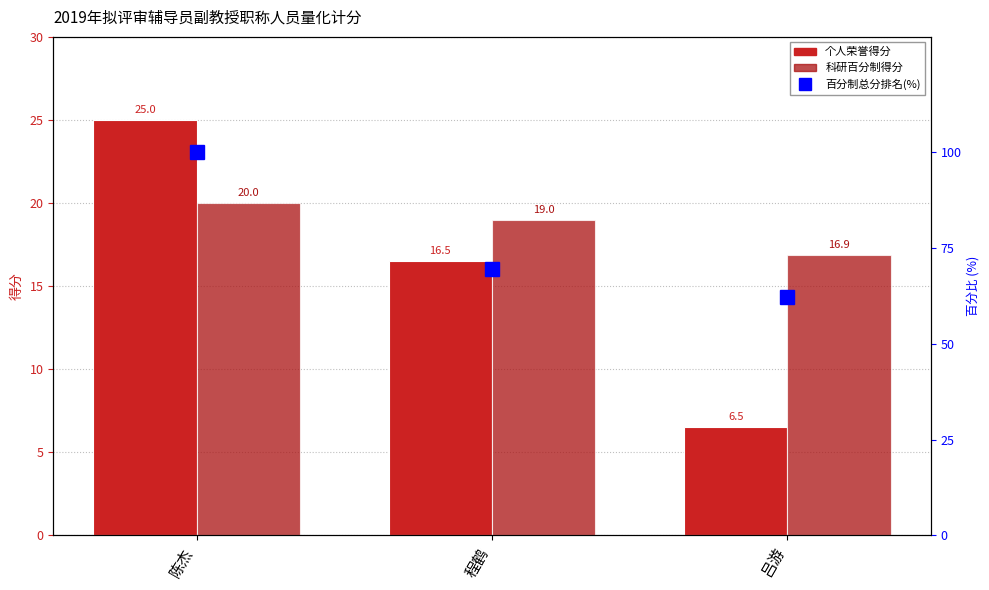

Reading right to left, what are all the values shown in this chart?

个人荣誉得分: 6.5	16.5	25.0
科研百分制得分: 16.9	19.0	20.0
百分制总分排名(%): 62.0	69.5	100.0